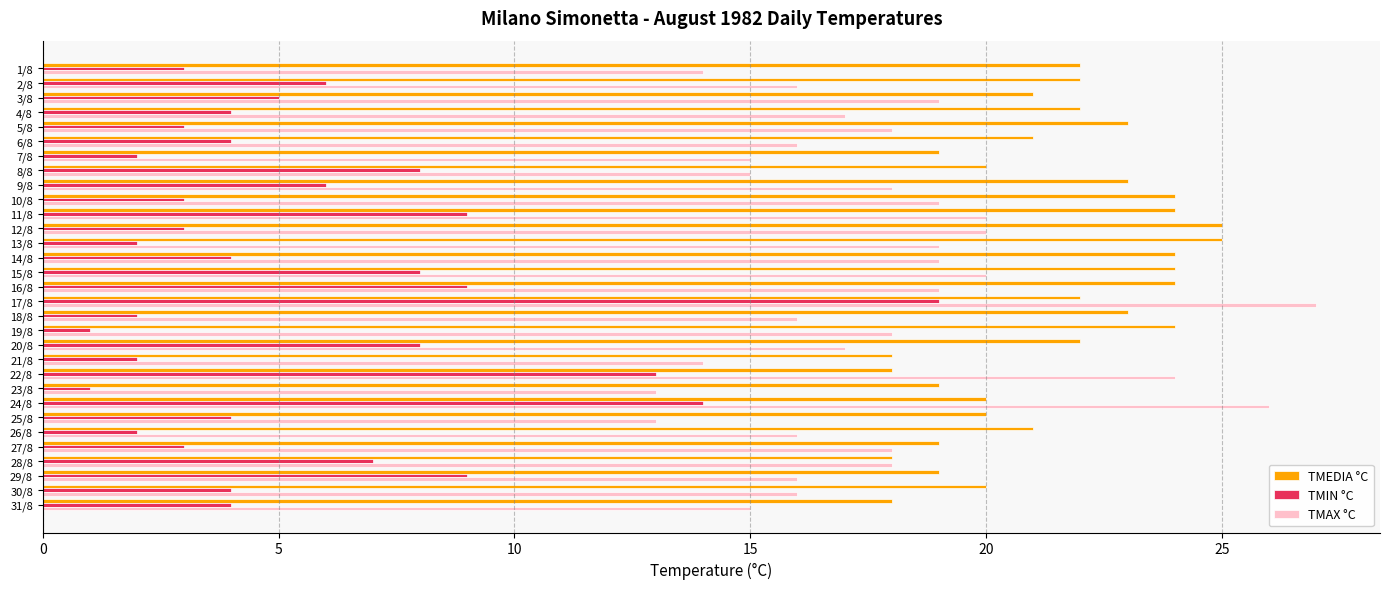

At which category does the chart reach its peak across all series?

17/8